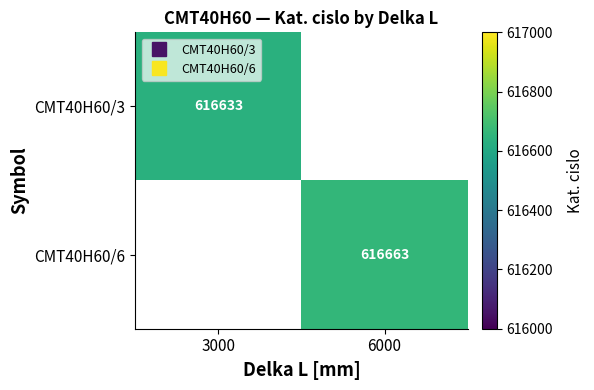

What is the lowest value of the CMT40H60/3 series?

616633.0